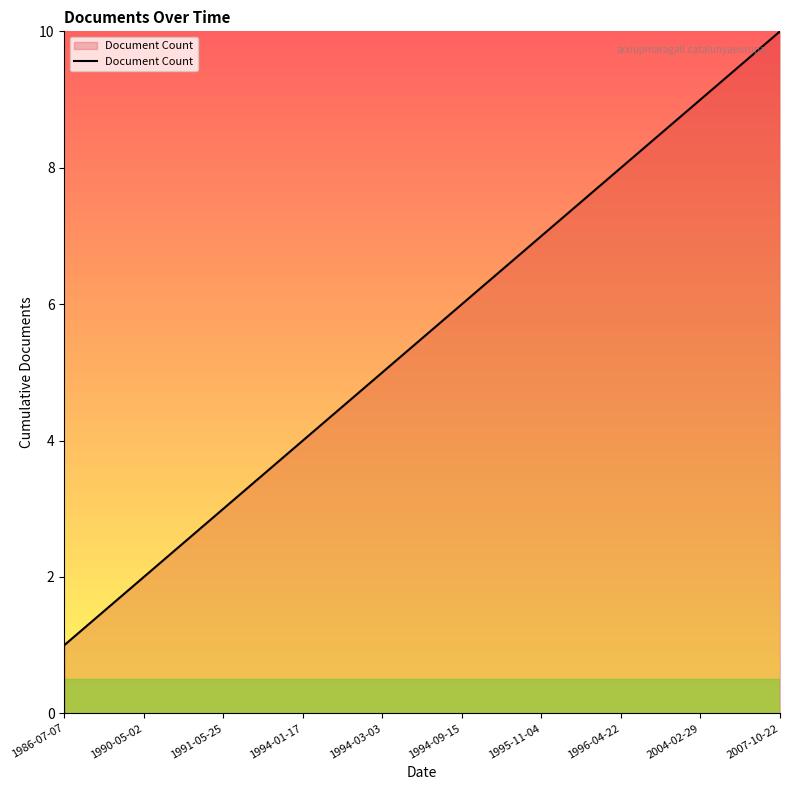

True or false: the data shows 6 at 1994-09-15.

True